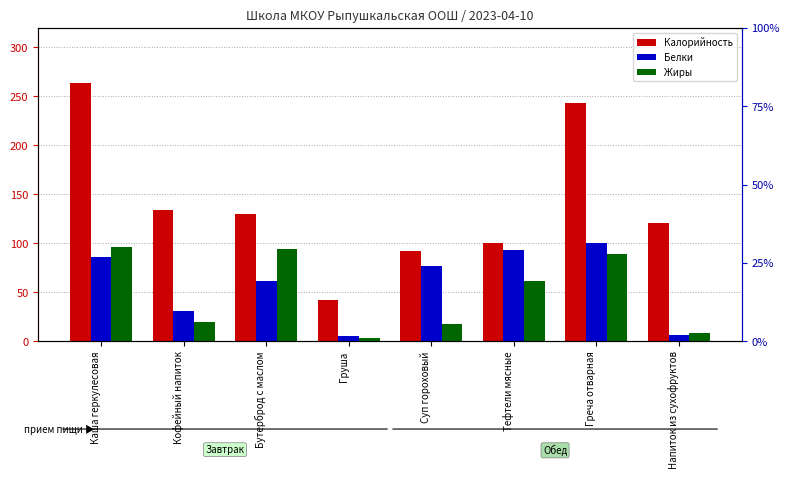

What is the average value of the Жиры series?

3.8